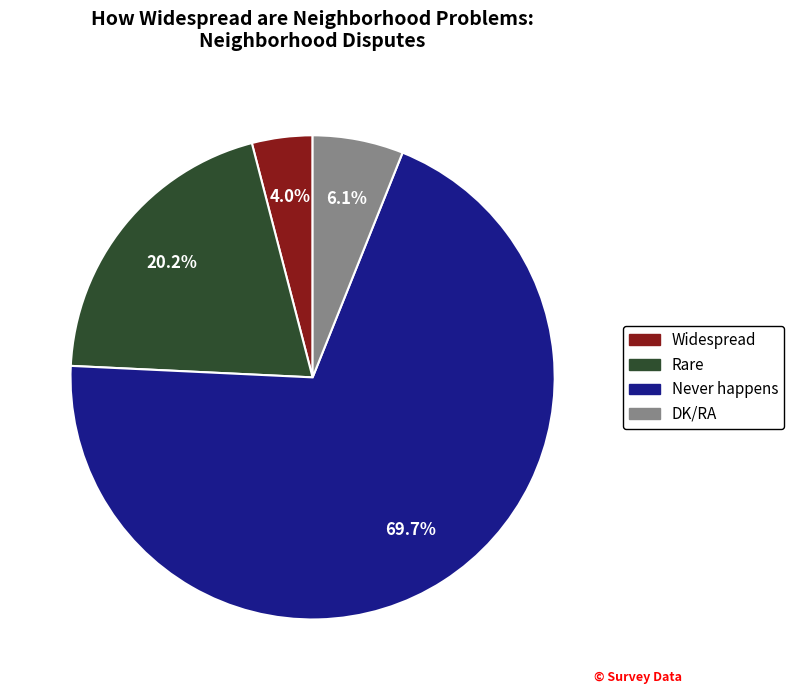

Between DK/RA and Rare, which is larger?

Rare